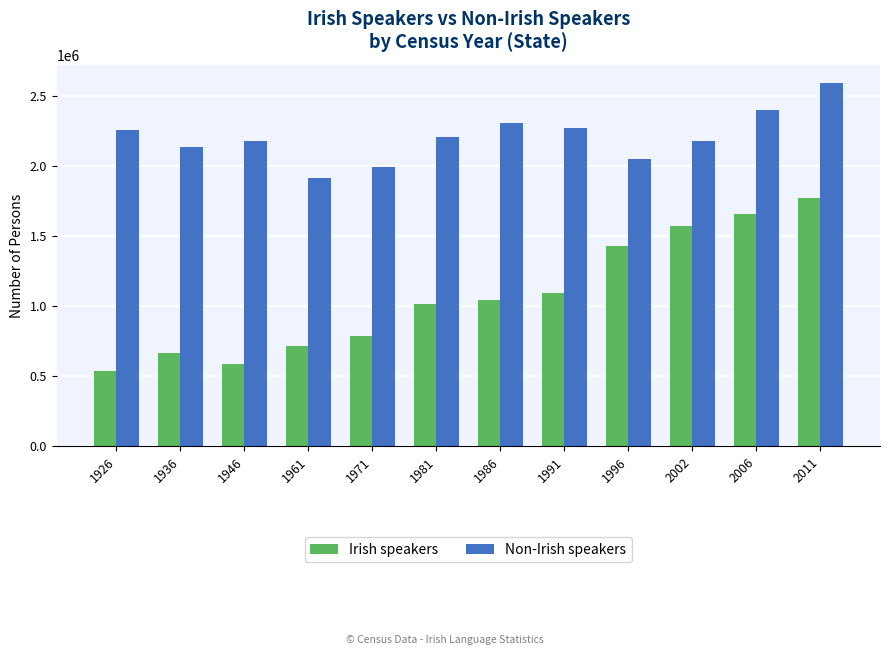

Rank the series by their maximum value, from lowest to highest.

Irish speakers, Non-Irish speakers